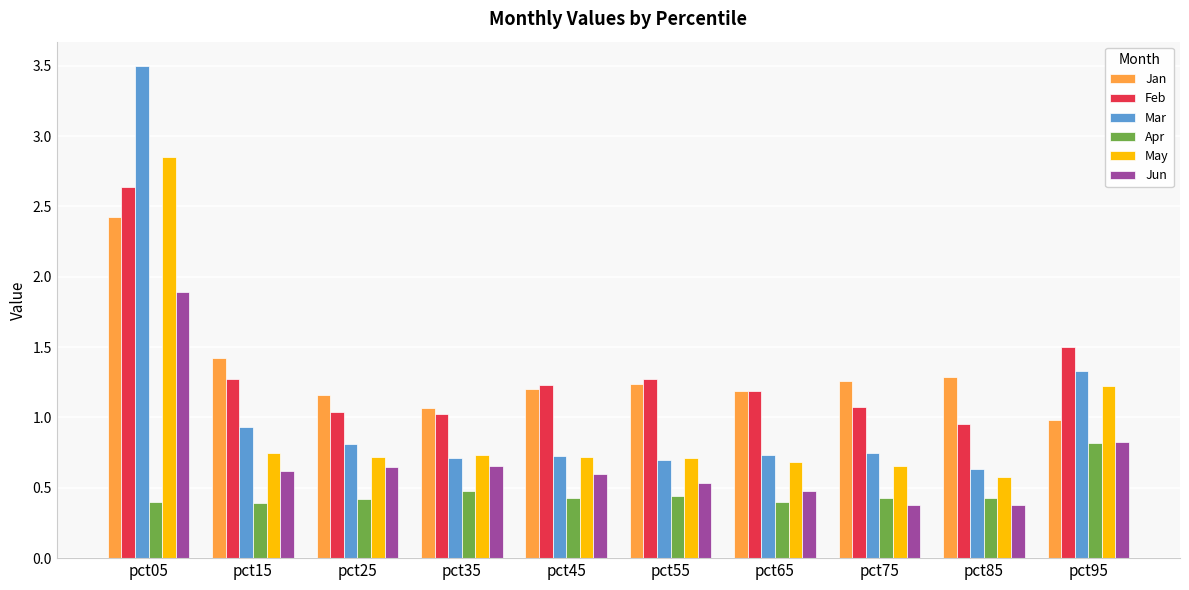

Which category has the highest value across all series?

pct05